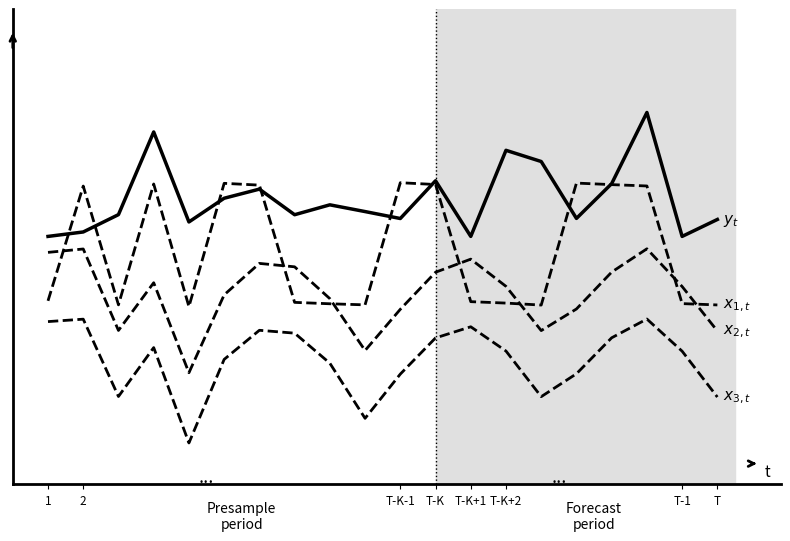

Does the chart have visible grid lines?

No